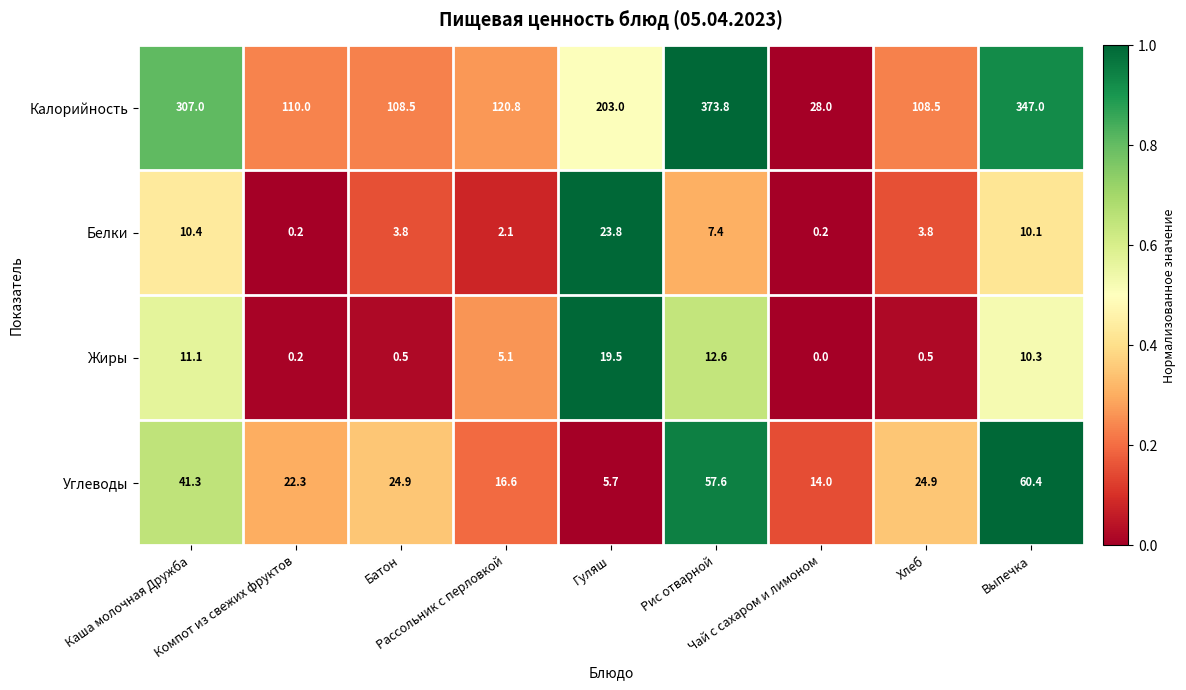

Rank the series at Рис отварной from highest to lowest value.

Калорийность, Углеводы, Жиры, Белки